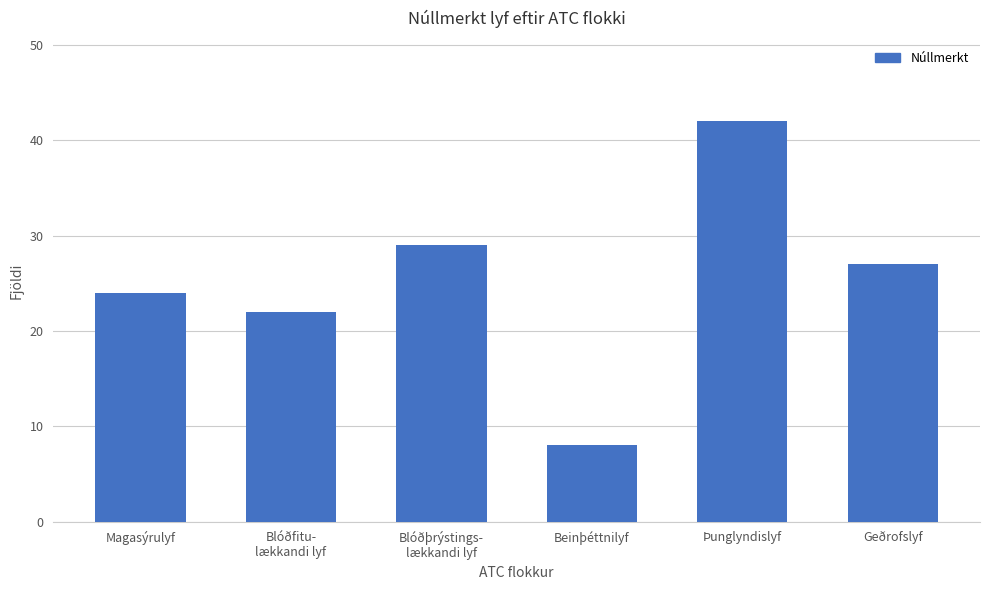

How many bars are there in total?

6